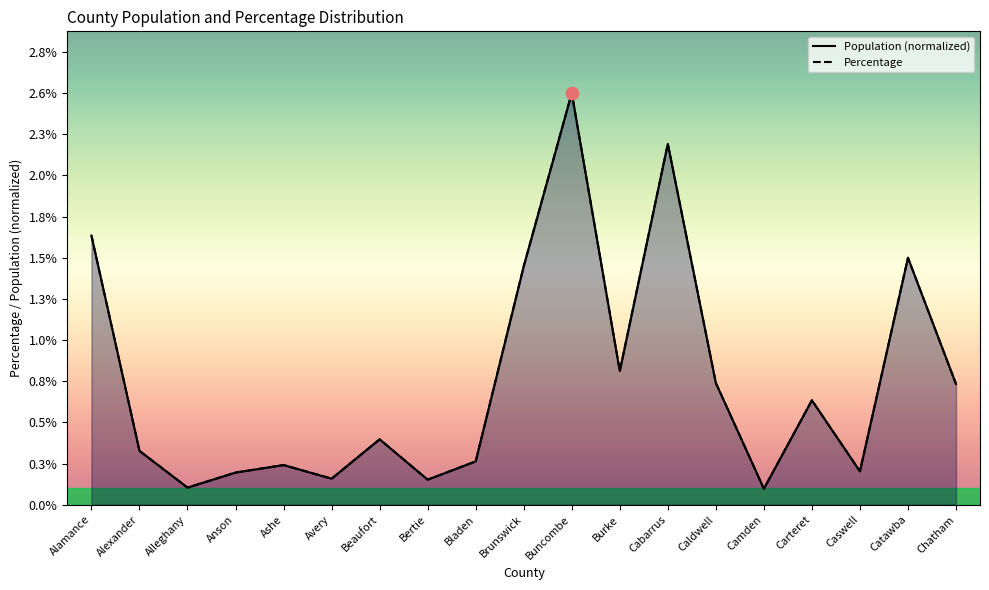

Is the value of Percentage at Alexander greater than the value of Population (normalized) at Caldwell?

No